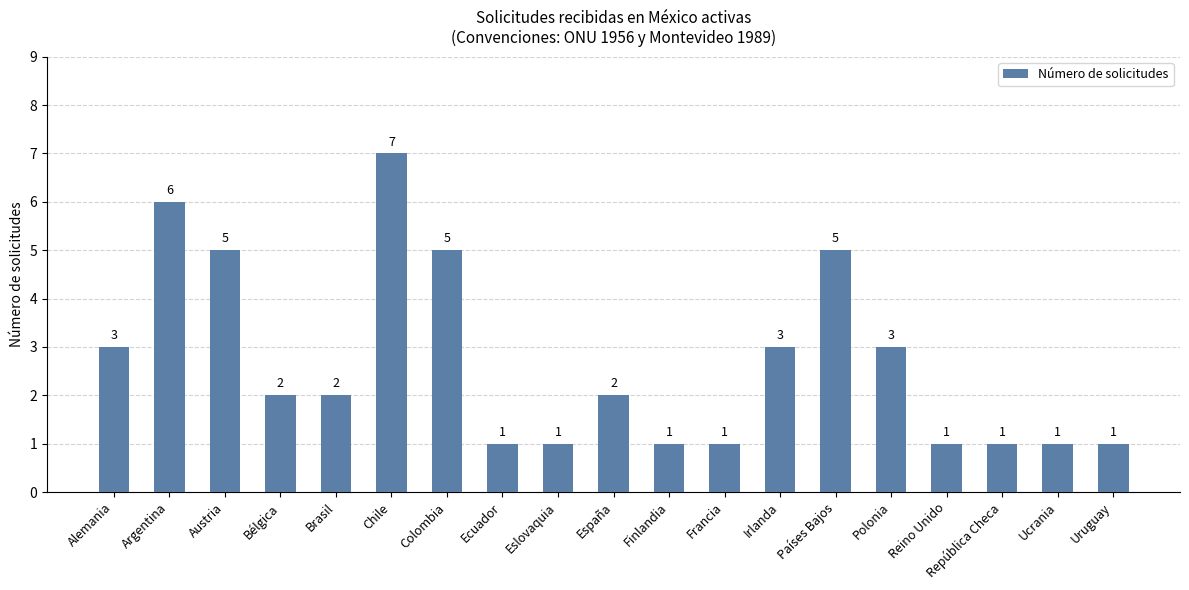

What is the average value?

3